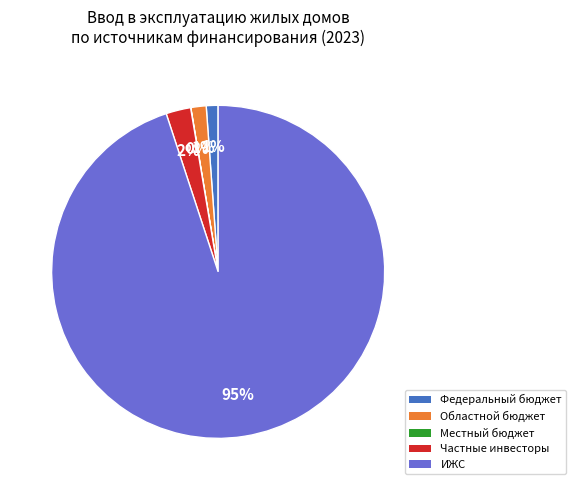

Does any single category account for the majority?

Yes